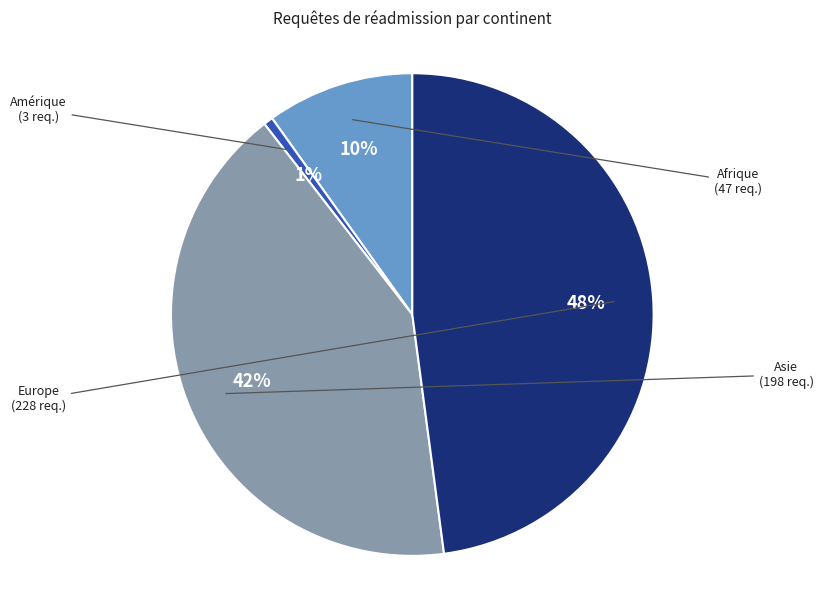

To the nearest percent, what is the average slice percentage?

25%